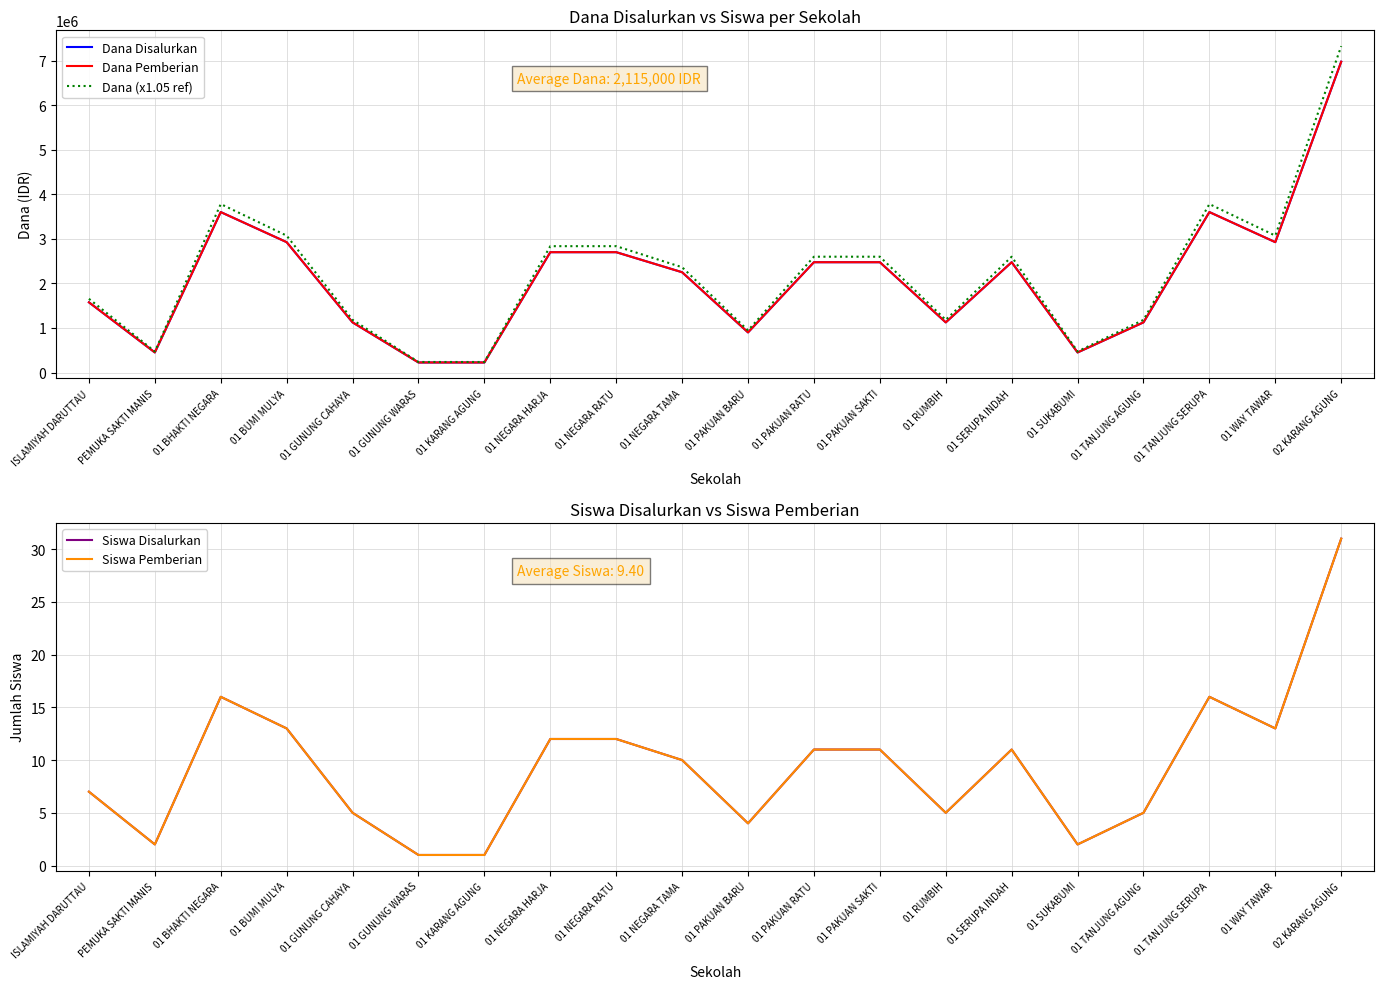

Reading right to left, transcribe all the data shown in this chart.

Dana Disalurkan: 6975000	2925000	3600000	1125000	450000	2475000	1125000	2475000	2475000	900000	2250000	2700000	2700000	225000	225000	1125000	2925000	3600000	450000	1575000
Dana Pemberian: 6975000	2925000	3600000	1125000	450000	2475000	1125000	2475000	2475000	900000	2250000	2700000	2700000	225000	225000	1125000	2925000	3600000	450000	1575000
Dana (x1.05 ref): 7323750	3071250	3780000	1181250	472500	2598750	1181250	2598750	2598750	945000	2362500	2835000	2835000	236250	236250	1181250	3071250	3780000	472500	1653750
Siswa Disalurkan: 31	13	16	5	2	11	5	11	11	4	10	12	12	1	1	5	13	16	2	7
Siswa Pemberian: 31	13	16	5	2	11	5	11	11	4	10	12	12	1	1	5	13	16	2	7